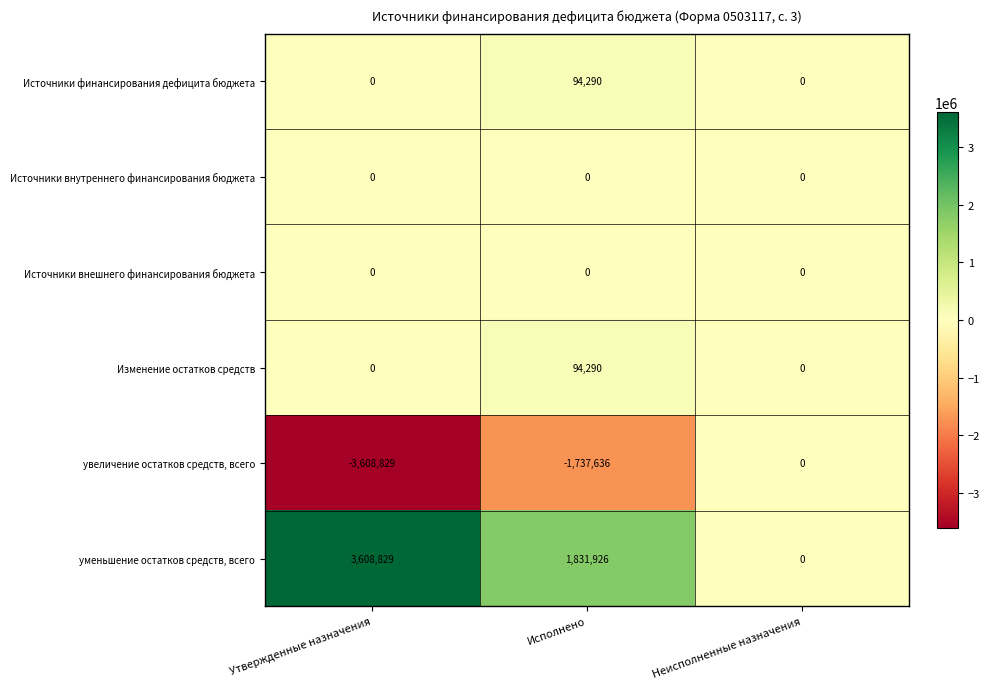

At which category does the chart reach its minimum across all series?

Утвержденные назначения